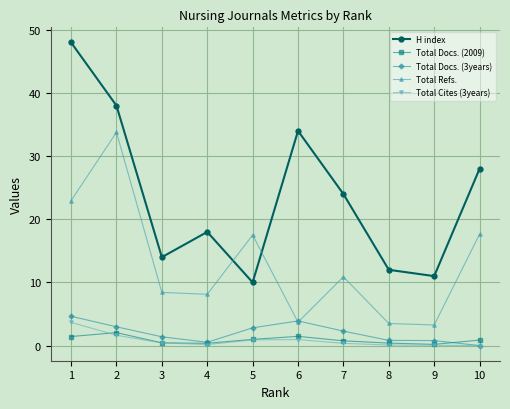

What is the spread (max minus min) of values at 8?

11.9